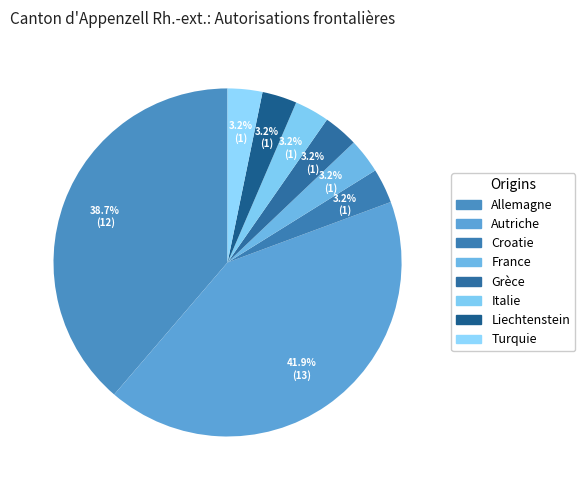

To the nearest percent, what is the combined percentage of Allemagne and Grèce?

42%